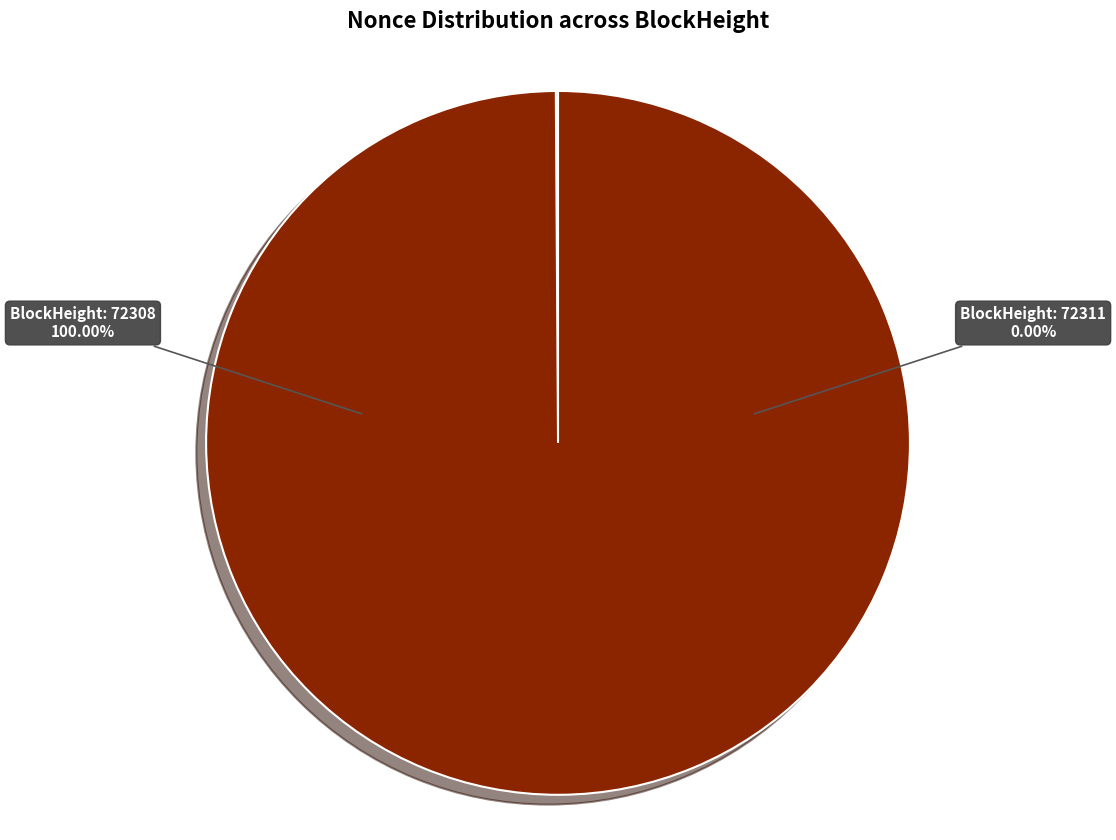

Which slice is the smallest?

72311